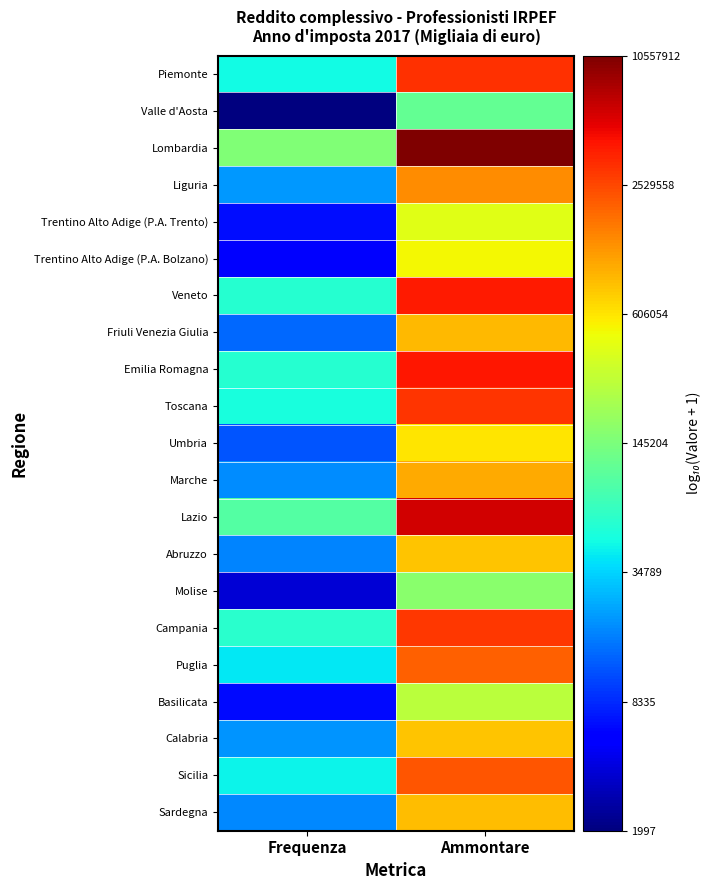

What is the difference between the highest and lowest values at Frequenza?

1.9